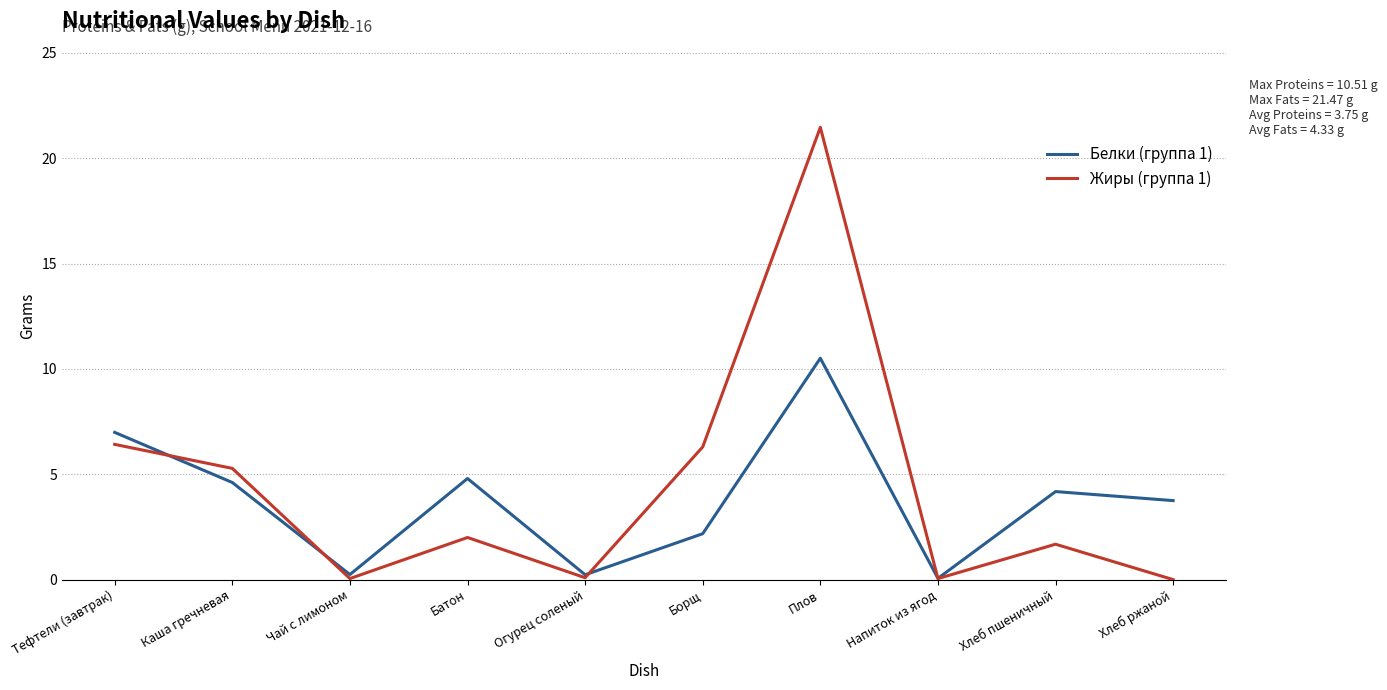

Is the value of Жиры (группа 1) at Хлеб пшеничный greater than the value of Белки (группа 1) at Борщ?

No